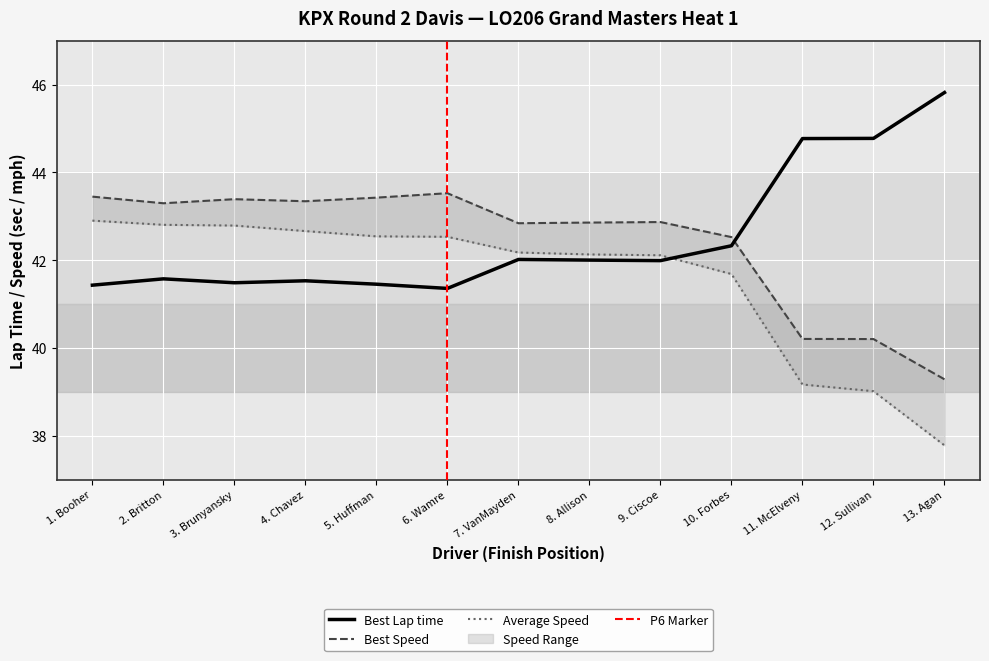

How many intersections are there between Average Speed and Best Lap time?

1